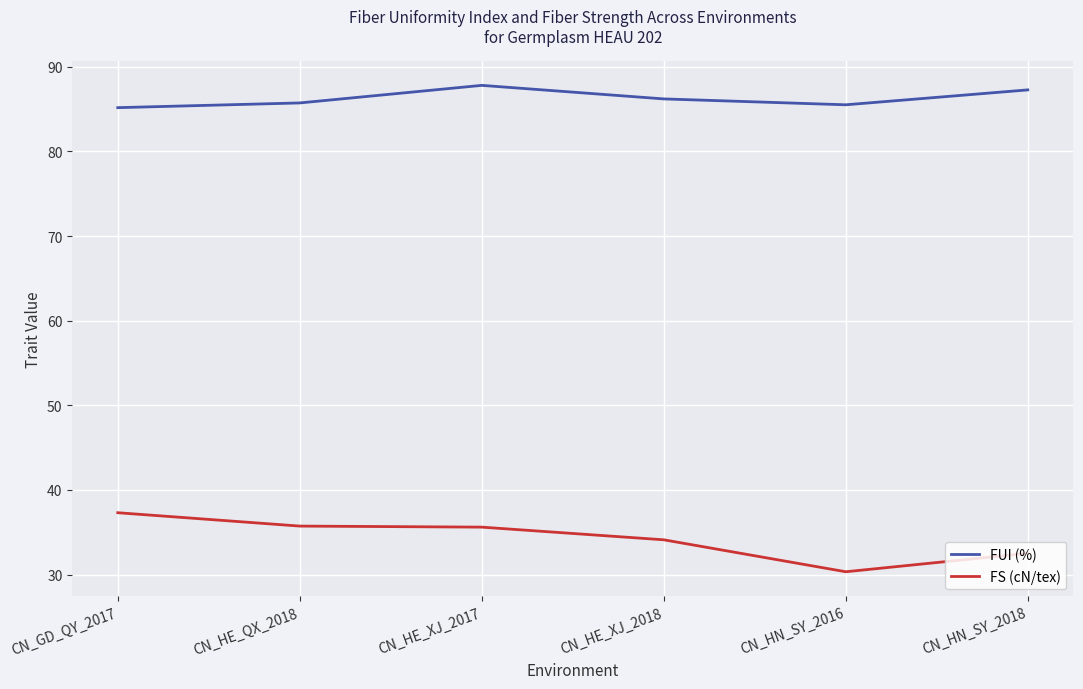

What position from the left is CN_HE_XJ_2017?

3